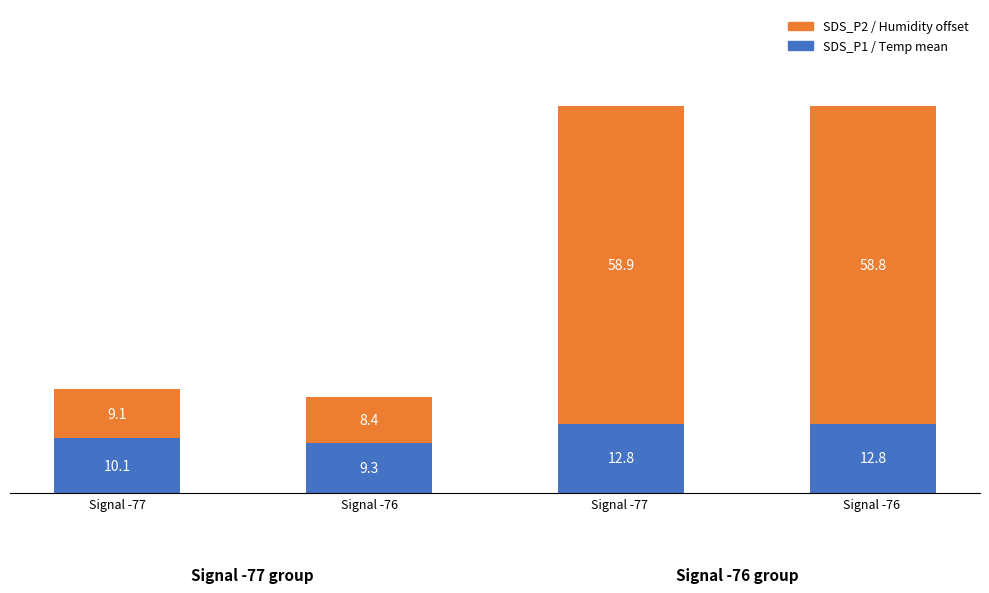

What is the sum of the SDS_P1 / Temp mean values at Signal -76 and Signal -77 ?

22.1